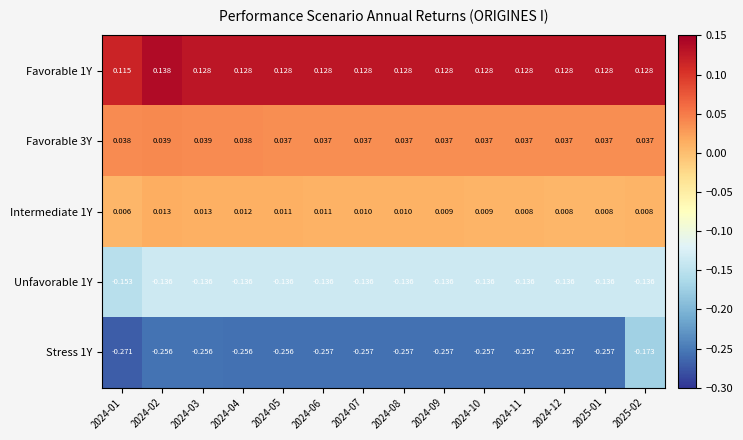

At which category is the sum across all series the highest?

2025-02